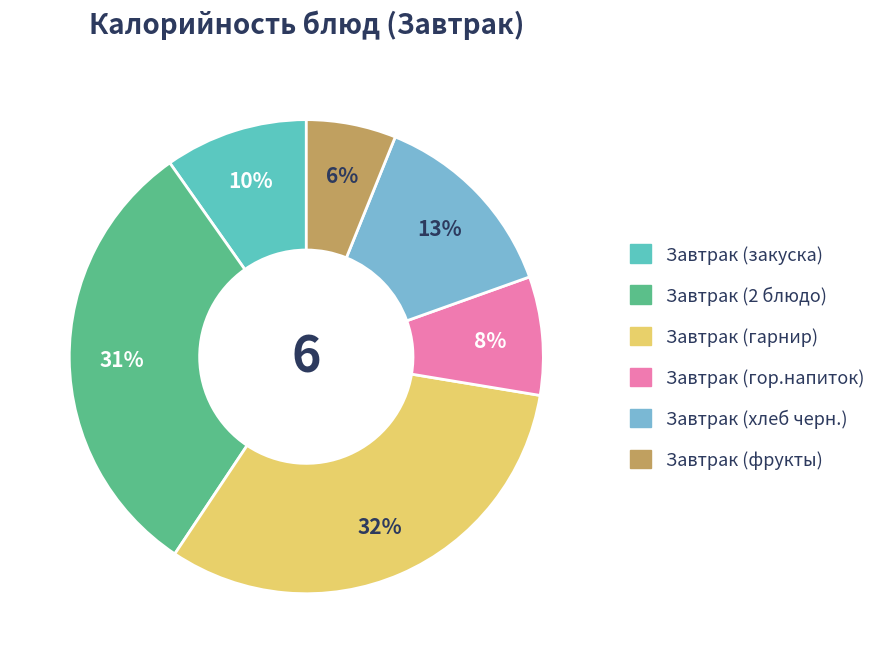

Is there any slice that represents more than half of the pie?

No